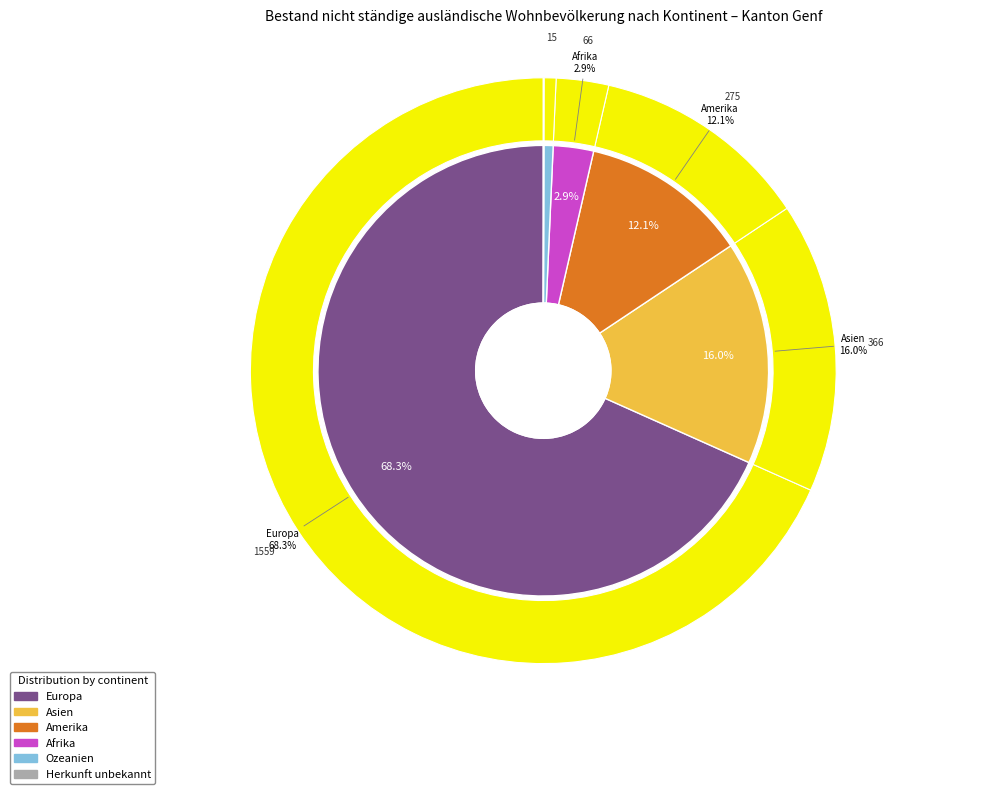

To the nearest percent, what is the average slice percentage?

17%